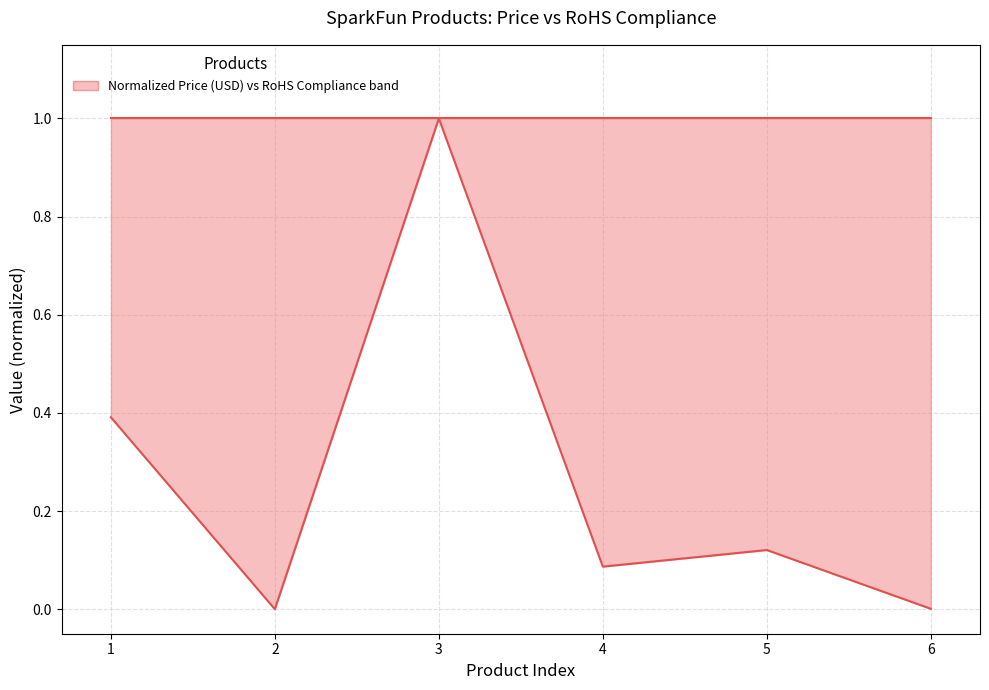

What is the maximum value for RoHS Compliance?

1.0